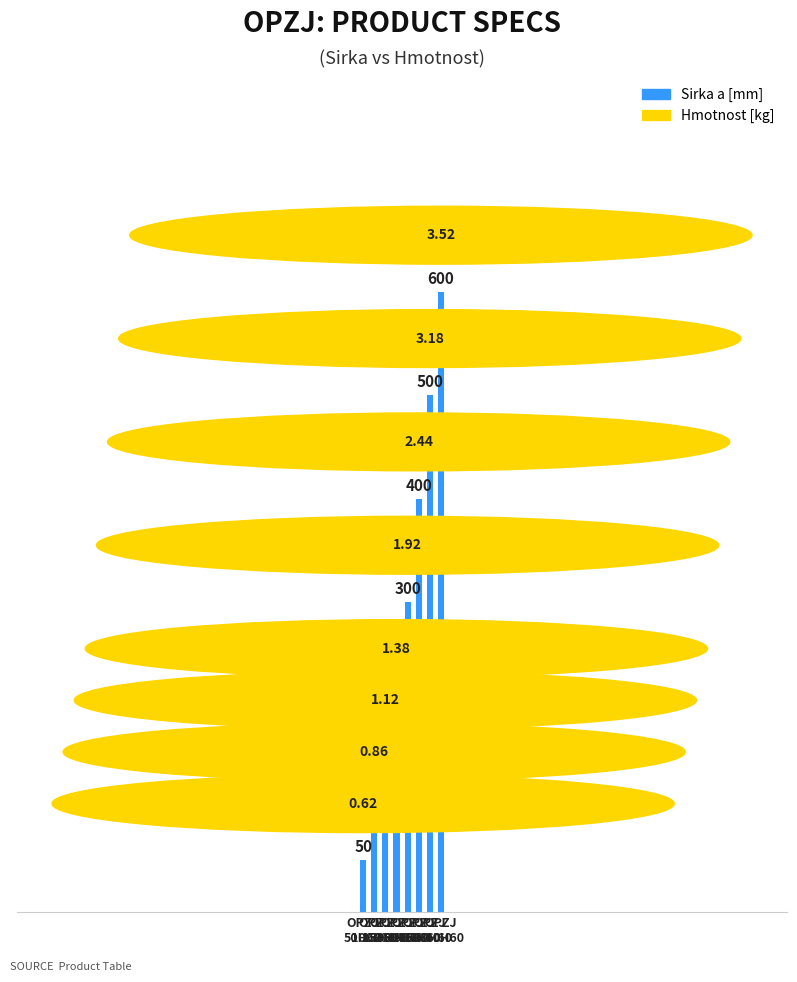

List the labels in order of value, largest first.

OPZJ
600H60, OPZJ
500H60, OPZJ
400H60, OPZJ
300H60, OPZJ
200H60, OPZJ
150H60, OPZJ
100H60, OPZJ
50H60